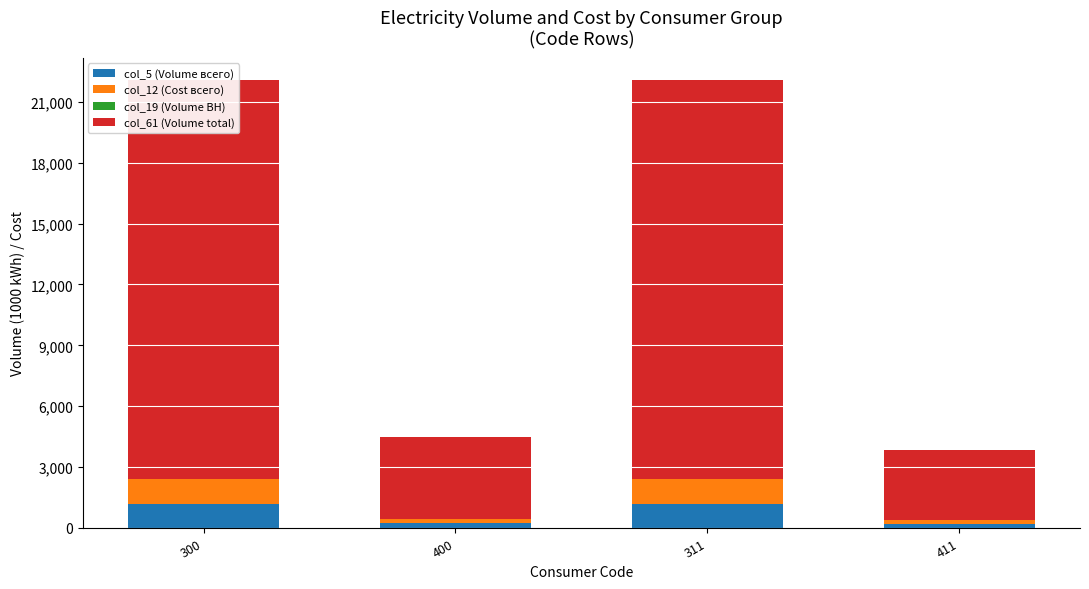

Reading left to right, extract all data points from this chart.

col_5 (Volume всего): 1198.0	229.3	1198.0	208.3
col_12 (Cost всего): 1198.0	229.3	1198.0	208.3
col_19 (Volume ВН): 0.0	0.0	0.0	0.0
col_61 (Volume total): 19666.1	4014.6	19666.1	3418.9